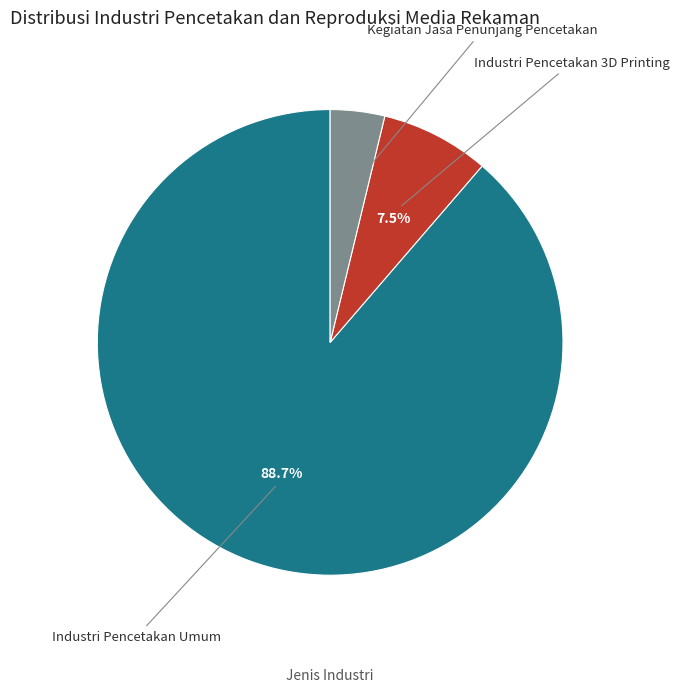

Is there any slice that represents more than half of the pie?

Yes